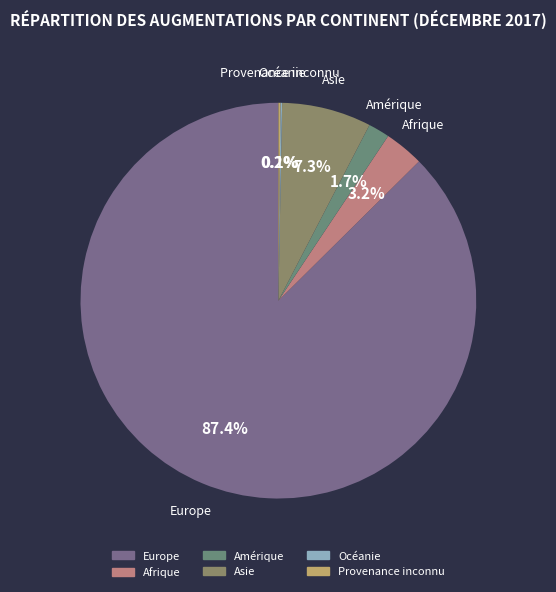

Does any single category account for the majority?

Yes